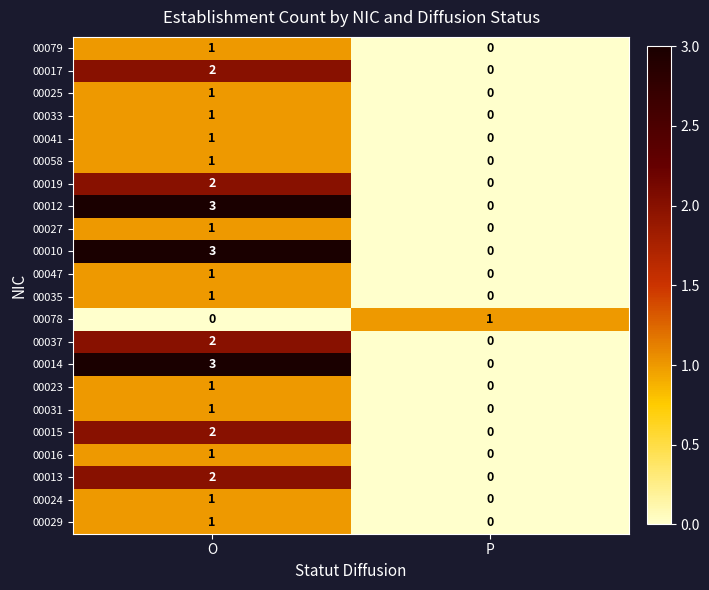

What is the difference between the highest and lowest values at P?

1